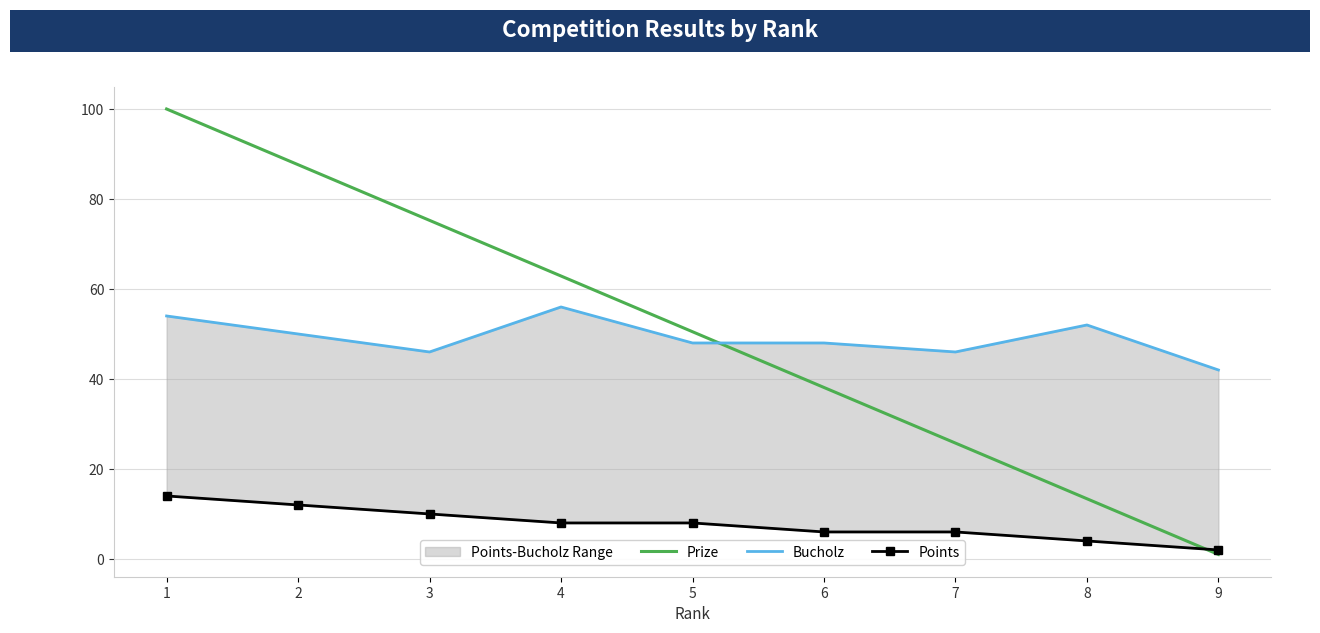

What is the value of the Points point at the 3rd from the left?

10.0